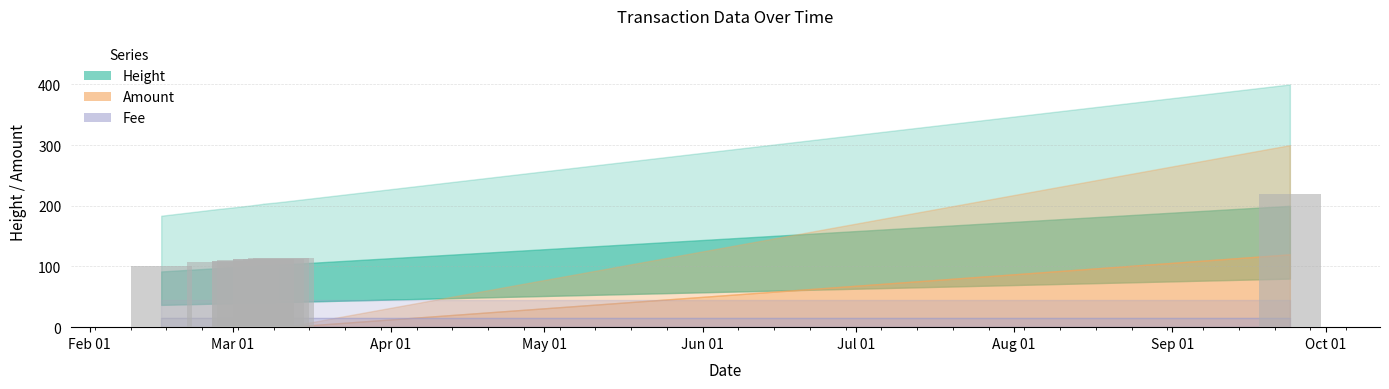

Are the bars grouped side by side (vs. stacked)?

No